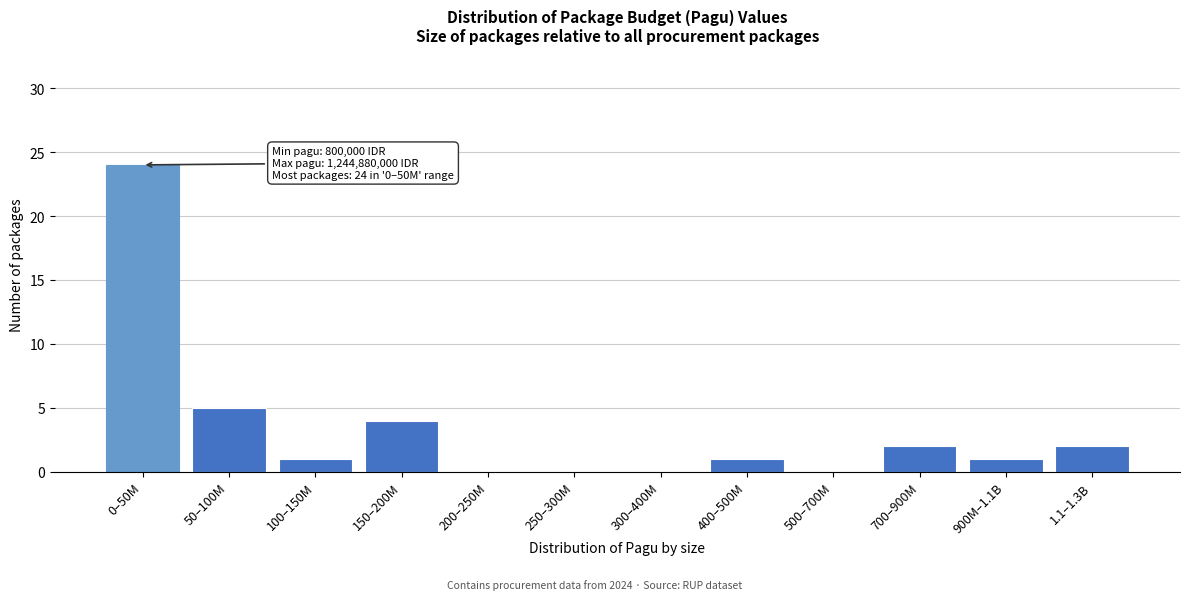

Reading right to left, what are all the values shown in this chart?

1.1–1.3B=2	900M–1.1B=1	700–900M=2	500–700M=0	400–500M=1	300–400M=0	250–300M=0	200–250M=0	150–200M=4	100–150M=1	50–100M=5	0–50M=24